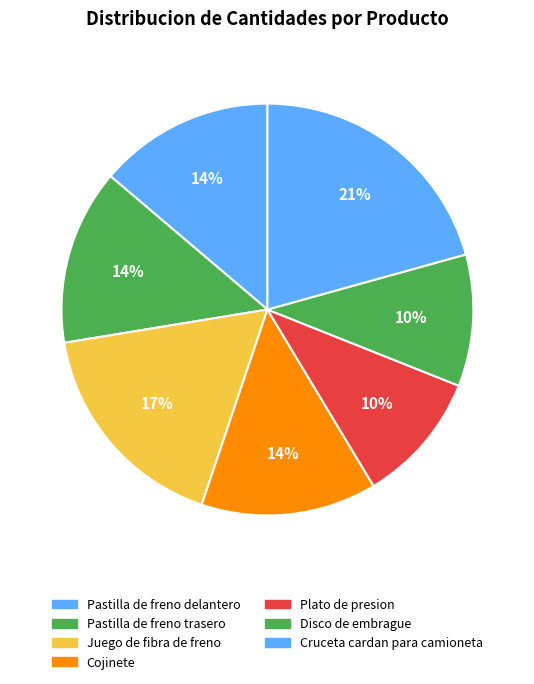

To the nearest percent, what portion does Cojinete represent?

14%